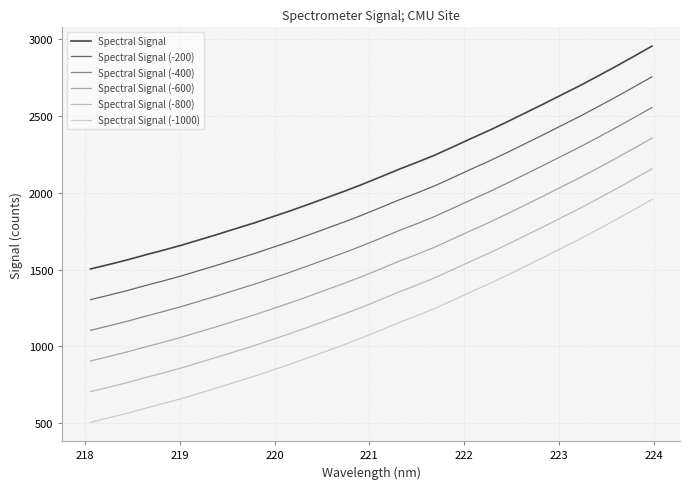

How many lines are shown in the chart?

6